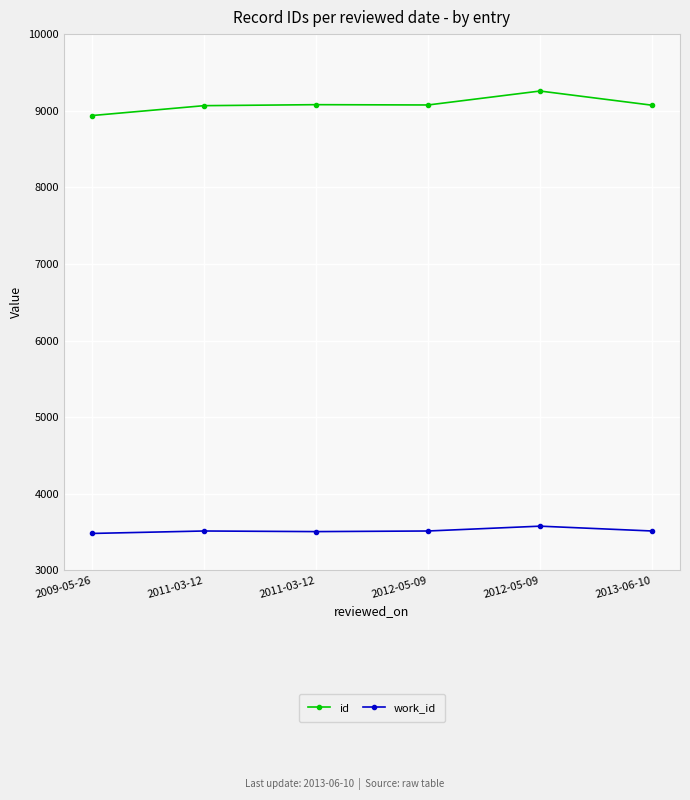

What is the maximum value shown in the chart?

9257